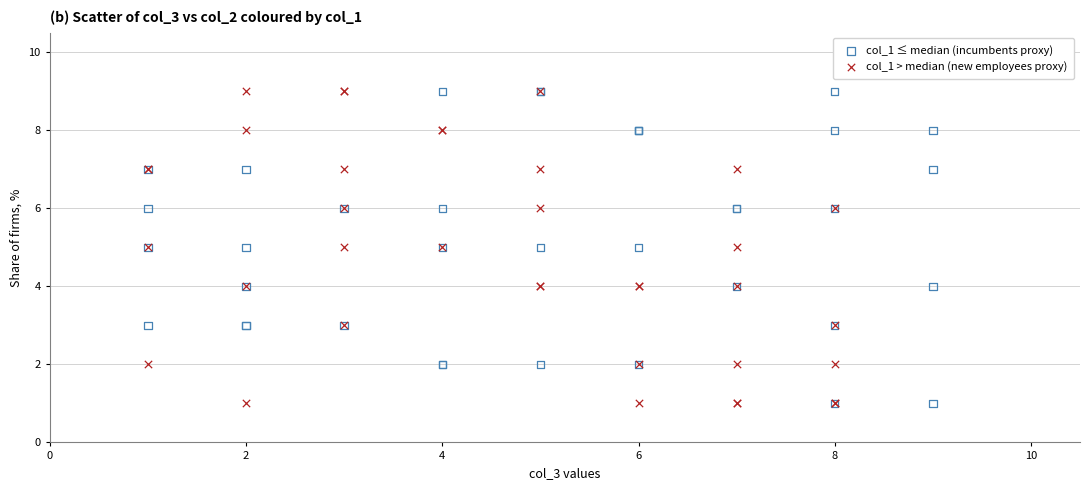

What are all the series names shown in the legend?

col_1 ≤ median (incumbents proxy), col_1 > median (new employees proxy)